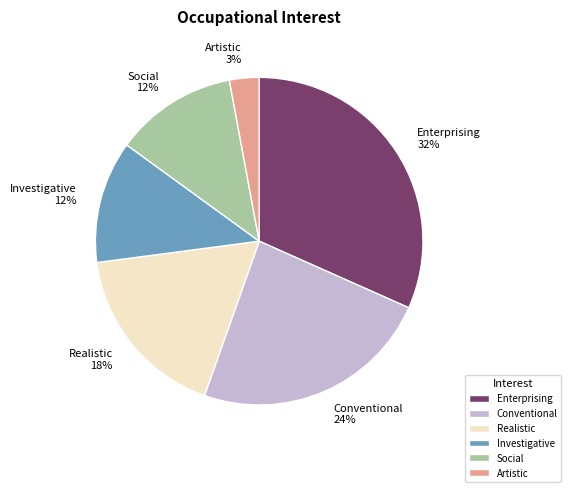

To the nearest percent, what is the difference between the largest and smallest slice percentages?

29%